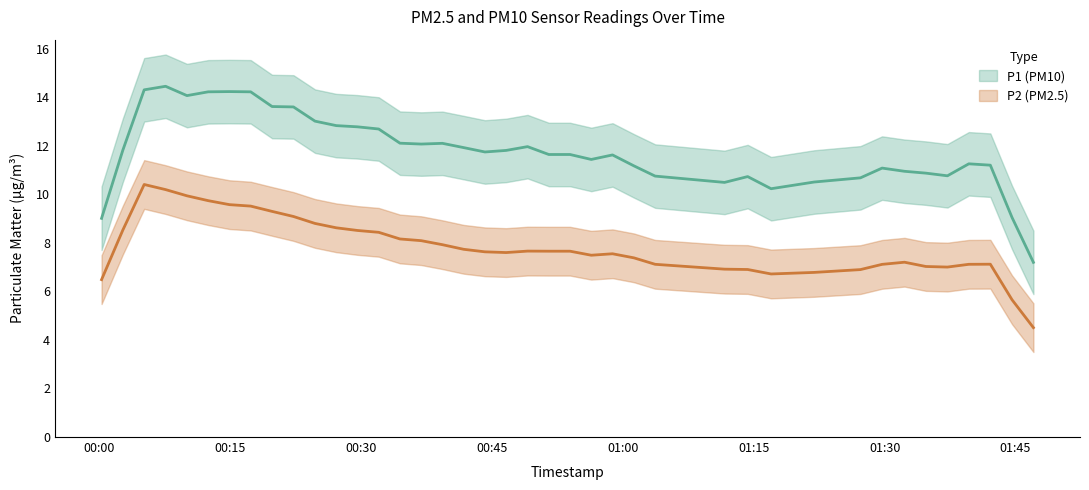

True or false: P1 and P2 cross at least once.

False